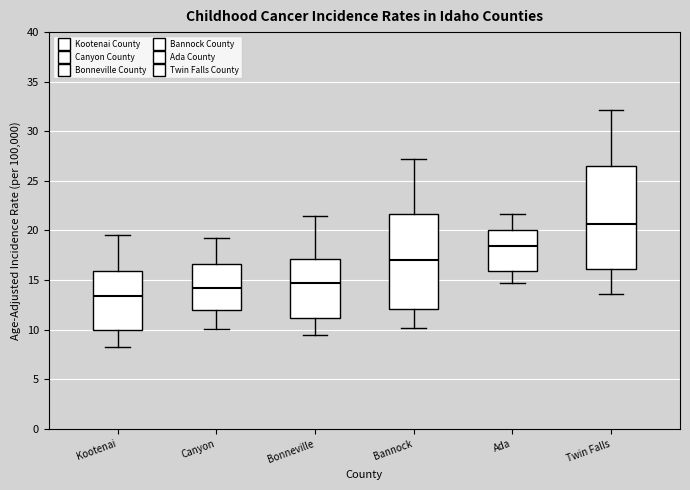

Which box has the highest median line?

Twin Falls